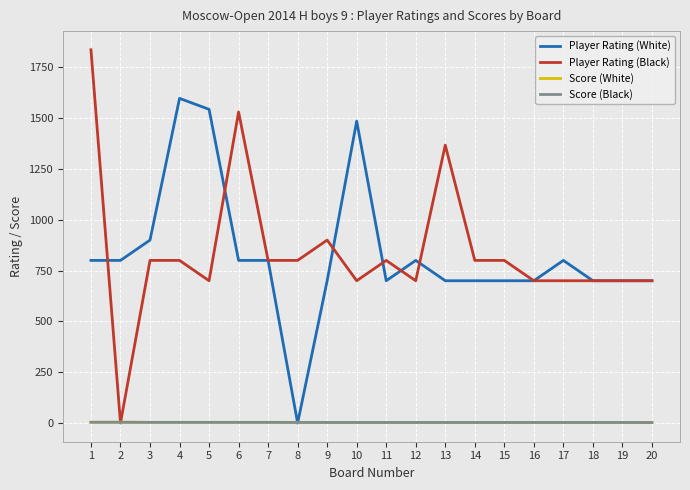

What is the approximate value of Player Rating (White) at 11?

700.0